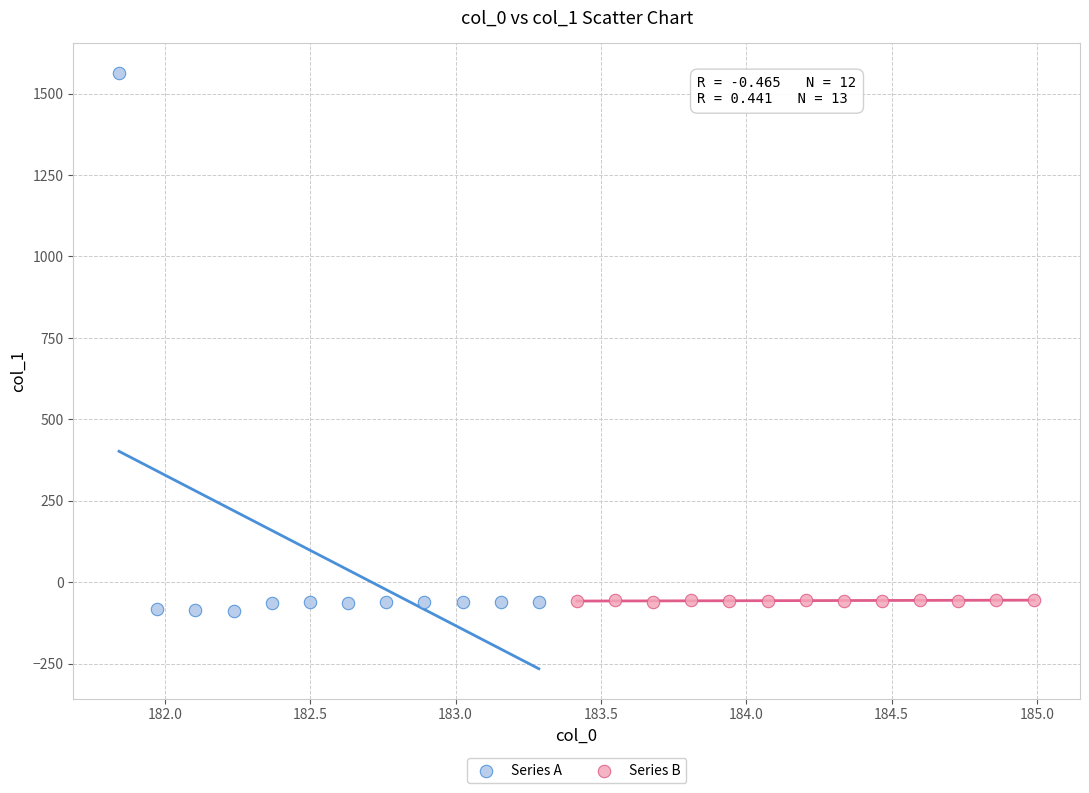

Which series contains the highest Y value?

Series A